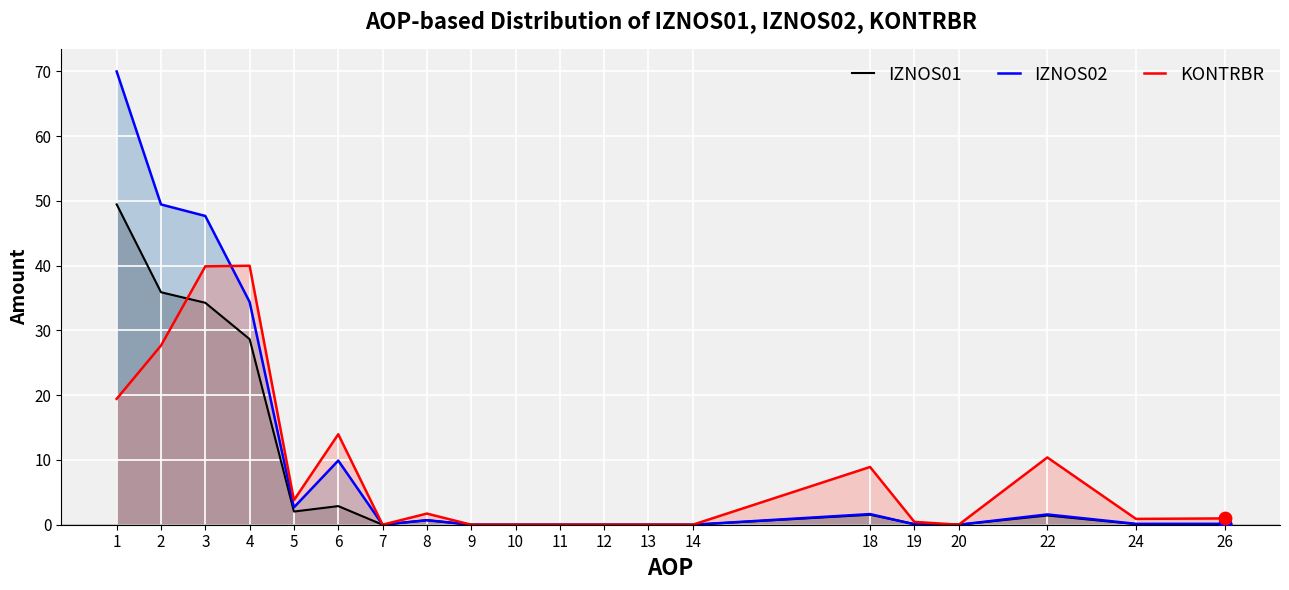

At how many categories does at least one series exceed 55?

1